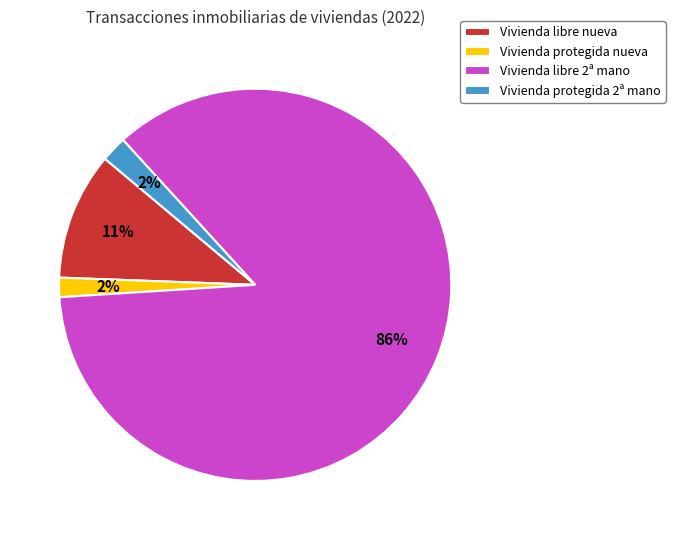

Which category has the biggest portion of the pie?

Vivienda libre 2ª mano